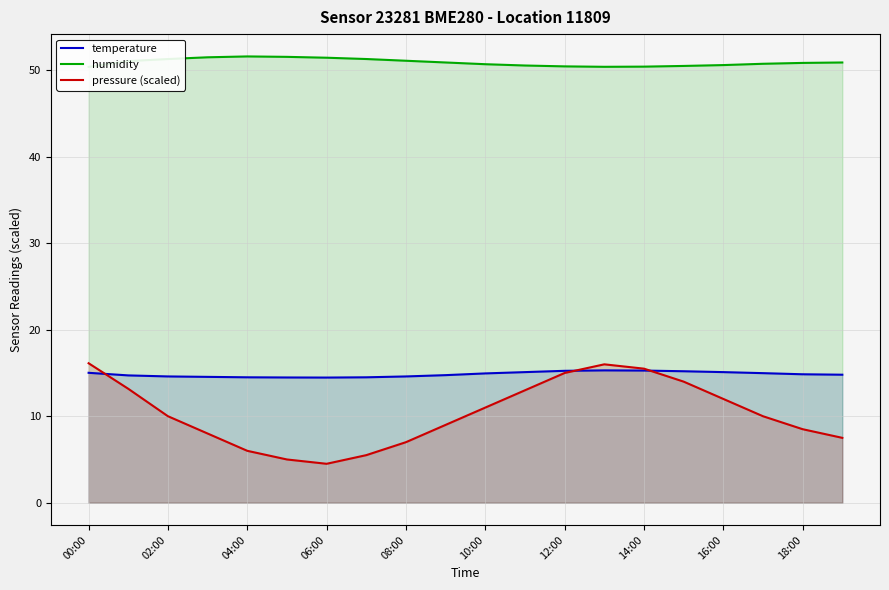

True or false: humidity and temperature cross at least once.

False